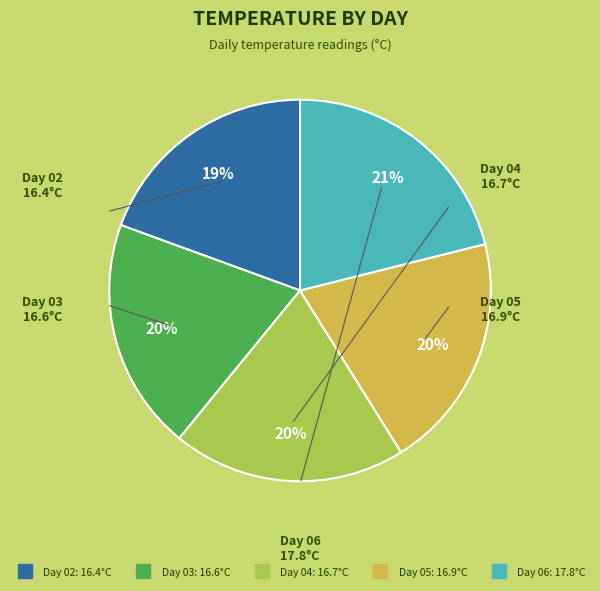

To the nearest percent, what is the average slice percentage?

20%